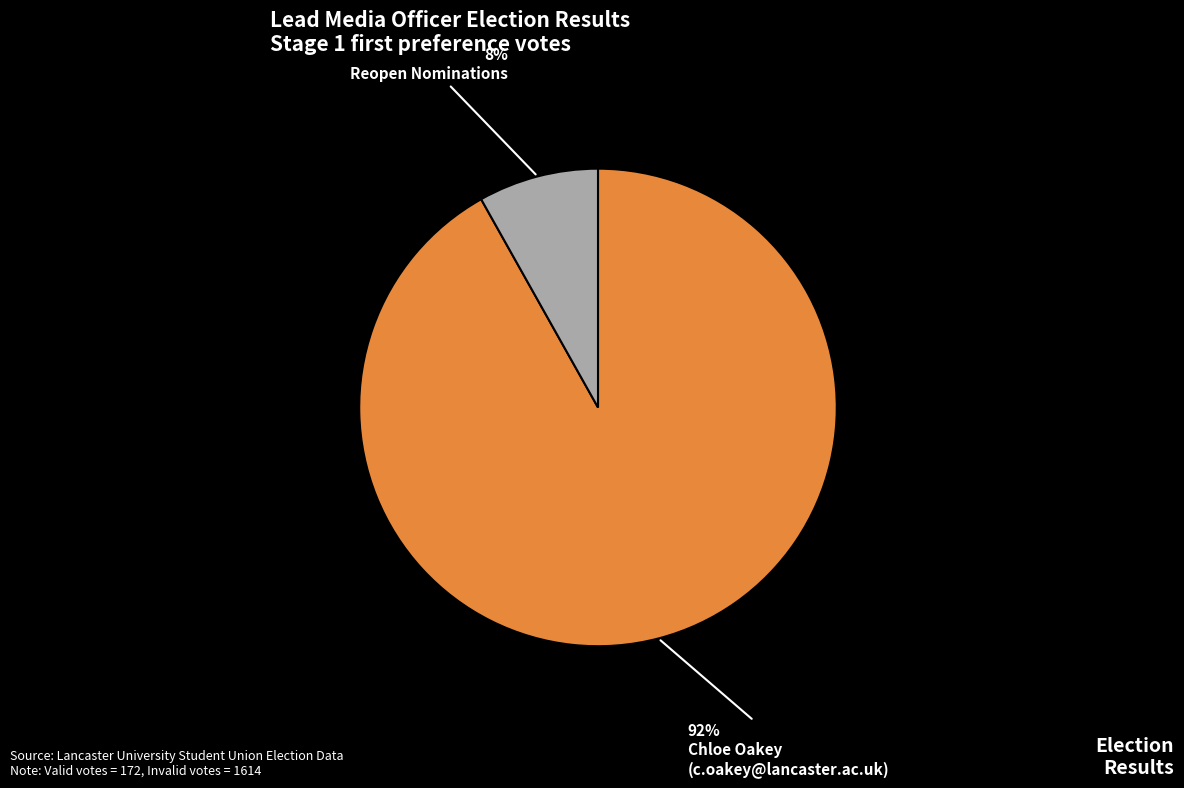

Does any single category account for the majority?

Yes